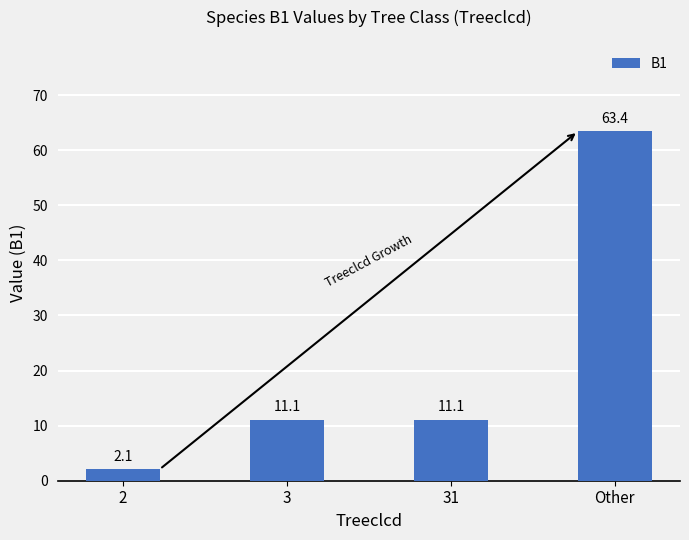

What is the label of the 4th bar from the right?

2